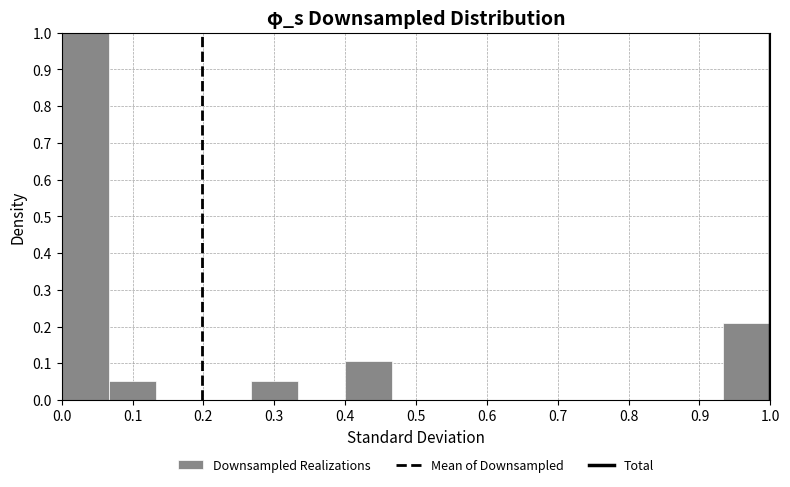

Over which range of the x-axis is the bar tallest?

0.00 to 0.07